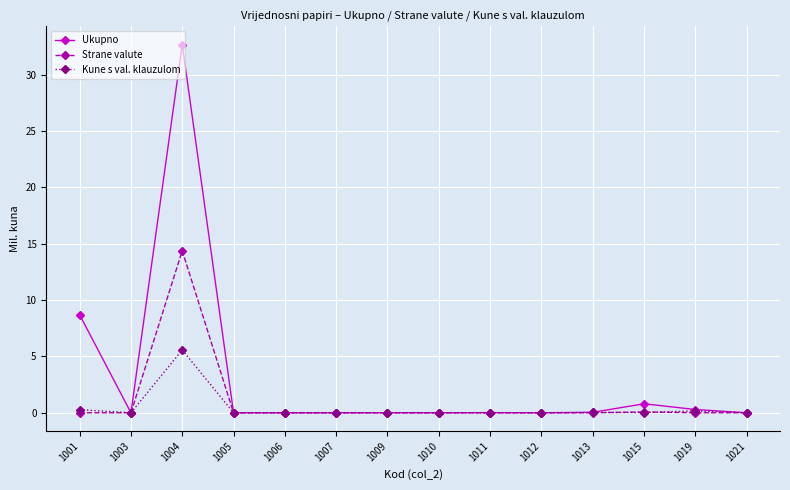

Which series has the largest total across all categories?

Ukupno